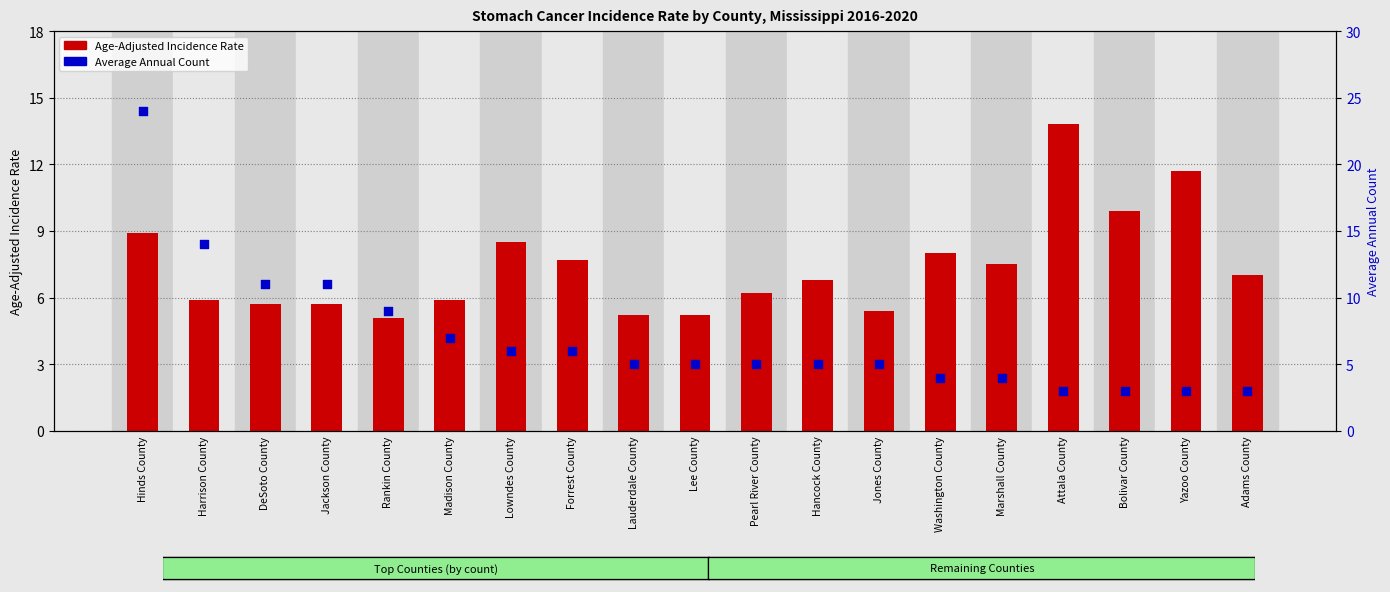

Which series reaches the minimum Y coordinate?

Average Annual Count